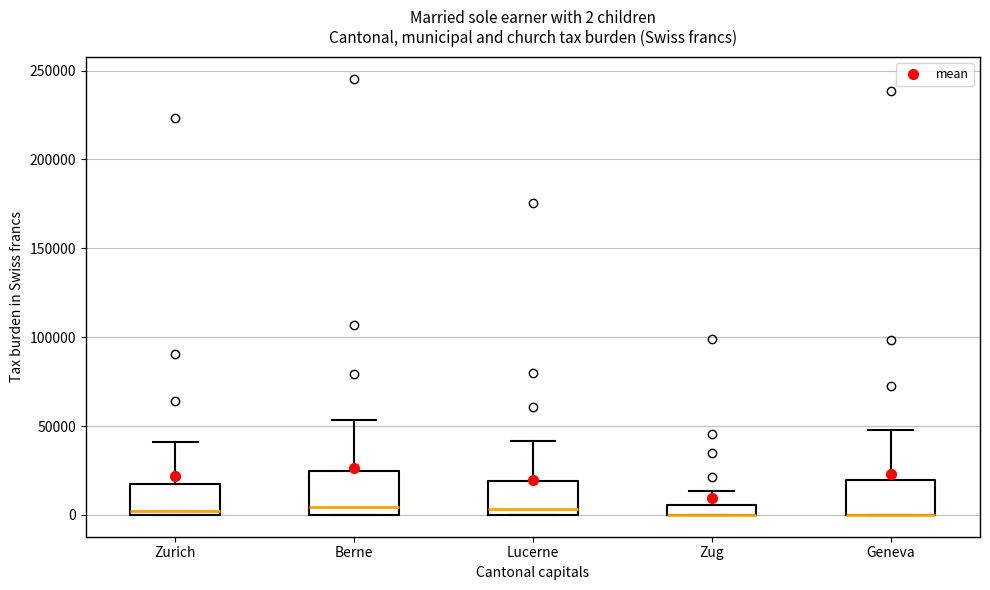

Comparing the boxes themselves (not the whiskers), which one is the tallest?

Berne